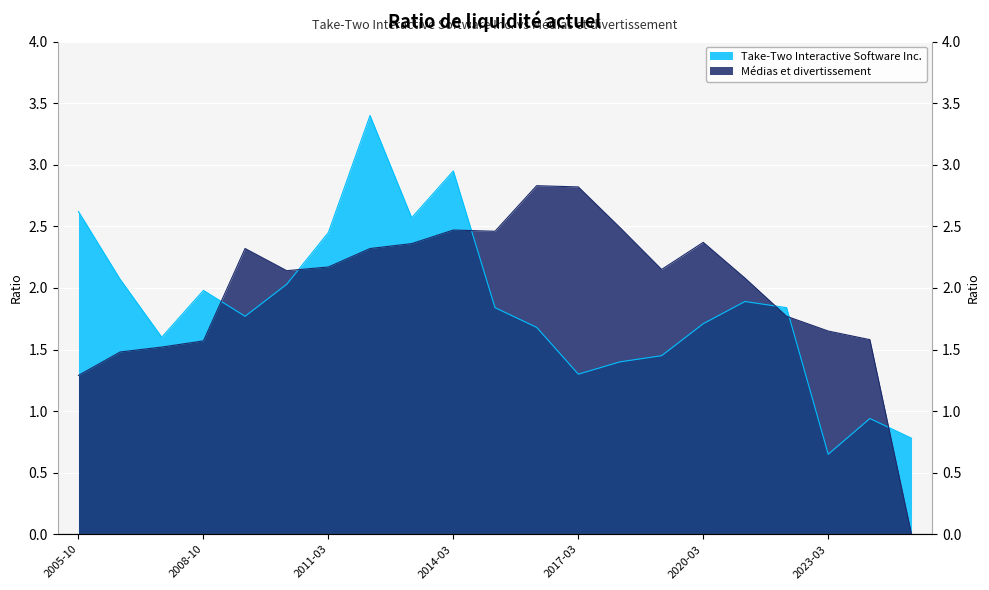

At which category is the sum across all series the highest?

2012-03-31